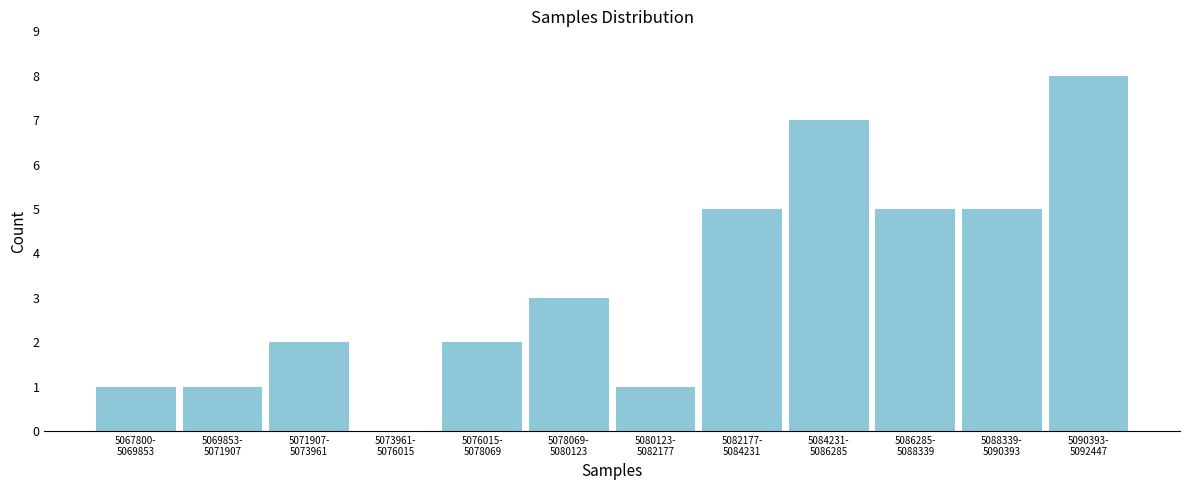

What is the sum of all values?

40